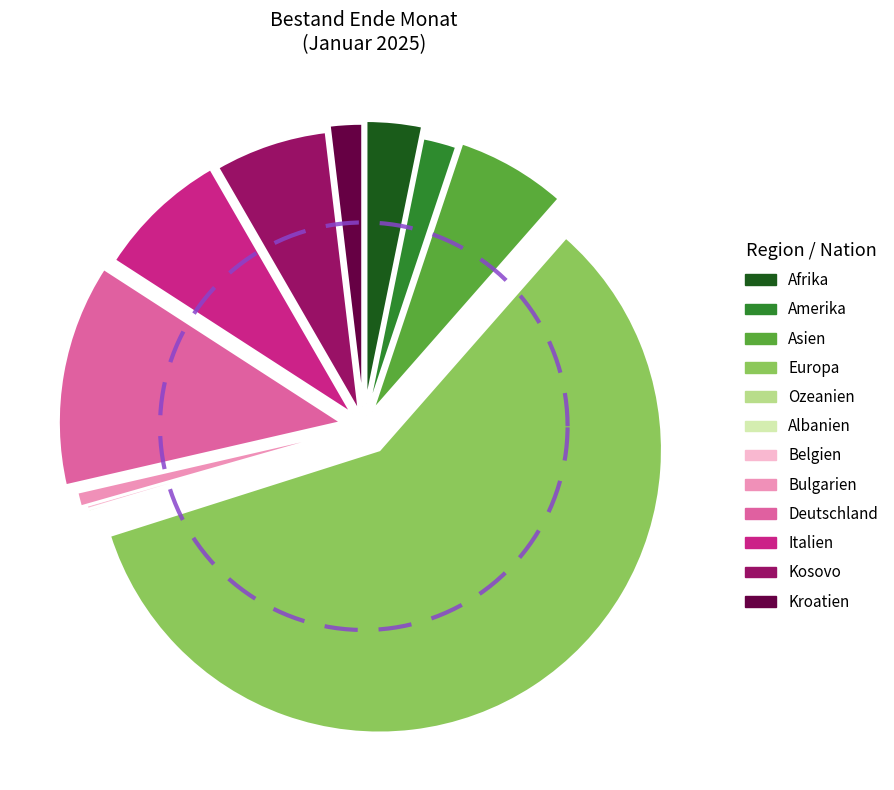

Which category has the smallest portion of the pie?

Ozeanien